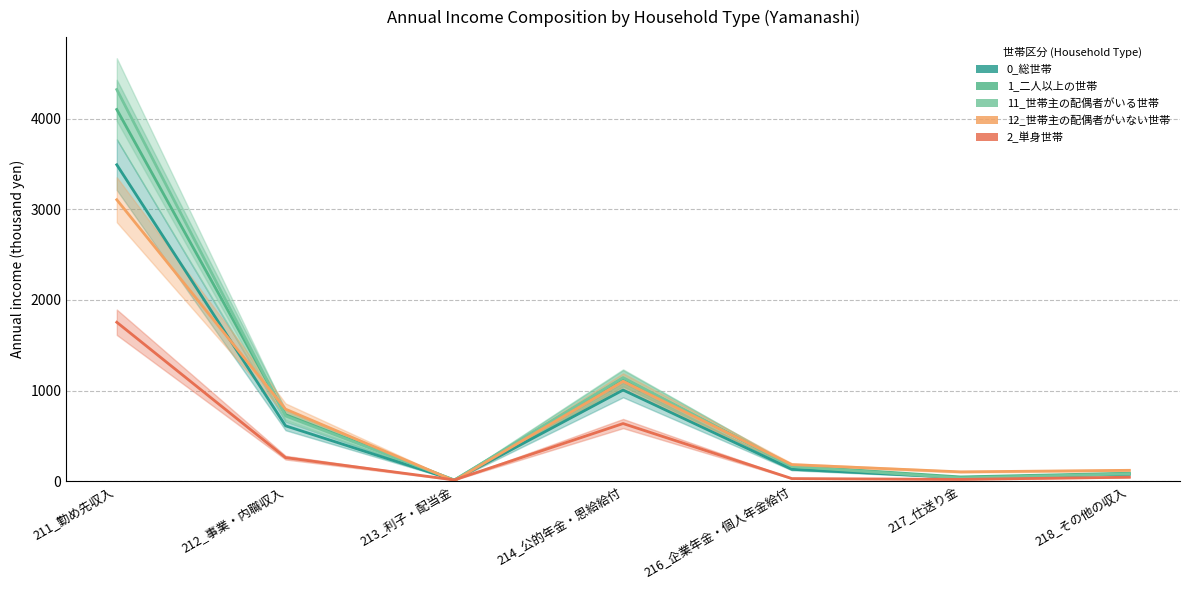

Reading left to right, what are all the values shown in this chart?

0_総世帯: 211_勤め先収入=3492	212_事業・内職収入=611	213_利子・配当金=12	214_公的年金・恩給給付=1006	216_企業年金・個人年金給付=131	217_仕送り金=40	218_その他の収入=77
1_二人以上の世帯: 211_勤め先収入=4102	212_事業・内職収入=734	213_利子・配当金=11	214_公的年金・恩給給付=1135	216_企業年金・個人年金給付=167	217_仕送り金=47	218_その他の収入=88
11_世帯主の配偶者がいる世帯: 211_勤め先収入=4322	212_事業・内職収入=720	213_利子・配当金=13	214_公的年金・恩給給付=1143	216_企業年金・個人年金給付=163	217_仕送り金=35	218_その他の収入=81
12_世帯主の配偶者がいない世帯: 211_勤め先収入=3106	212_事業・内職収入=795	213_利子・配当金=5	214_公的年金・恩給給付=1102	216_企業年金・個人年金給付=183	217_仕送り金=103	218_その他の収入=120
2_単身世帯: 211_勤め先収入=1754	212_事業・内職収入=260	213_利子・配当金=14	214_公的年金・恩給給付=636	216_企業年金・個人年金給付=29	217_仕送り金=20	218_その他の収入=44